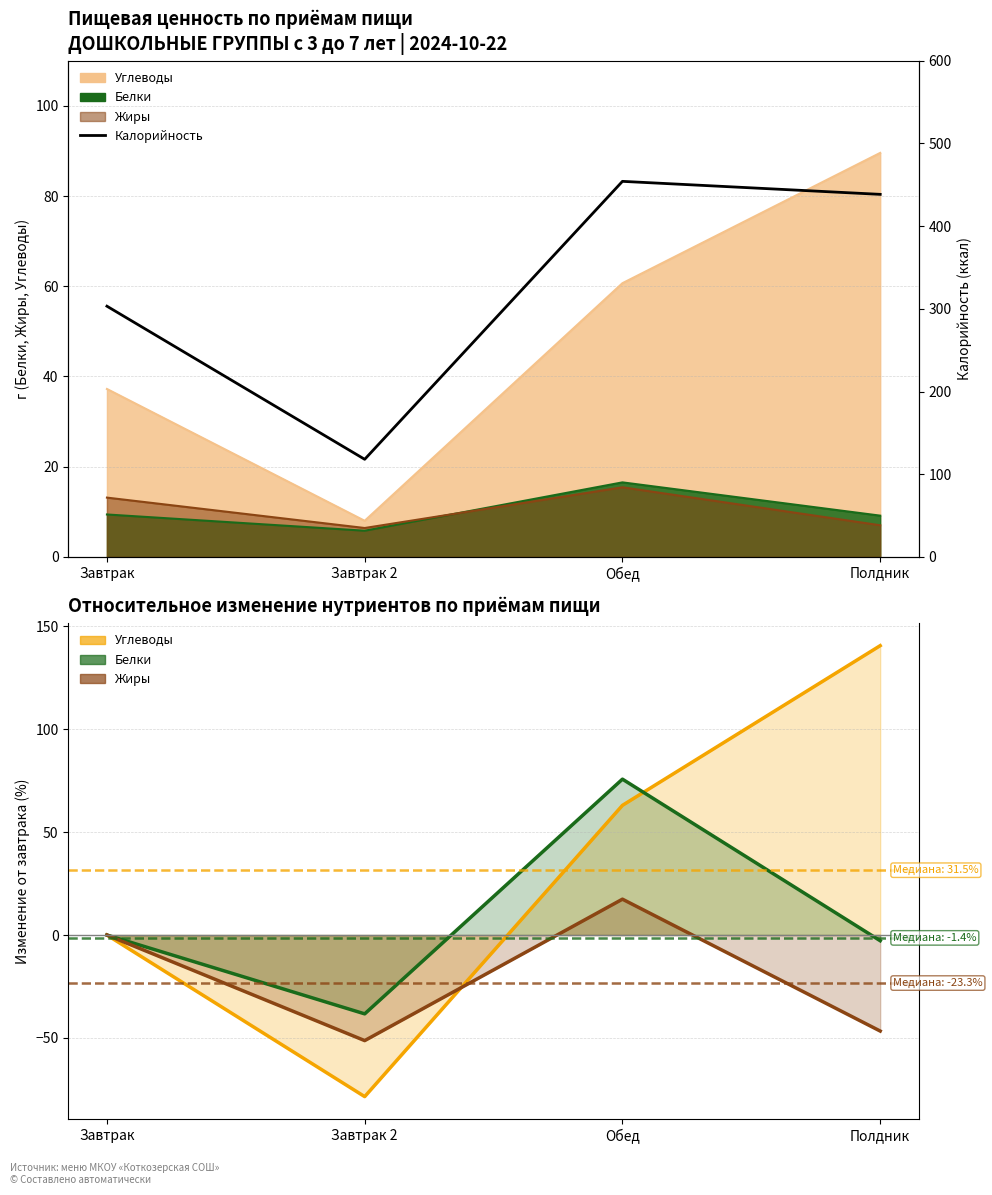

How many points are higher than both their immediate neighbors (excluding endpoints)?

1